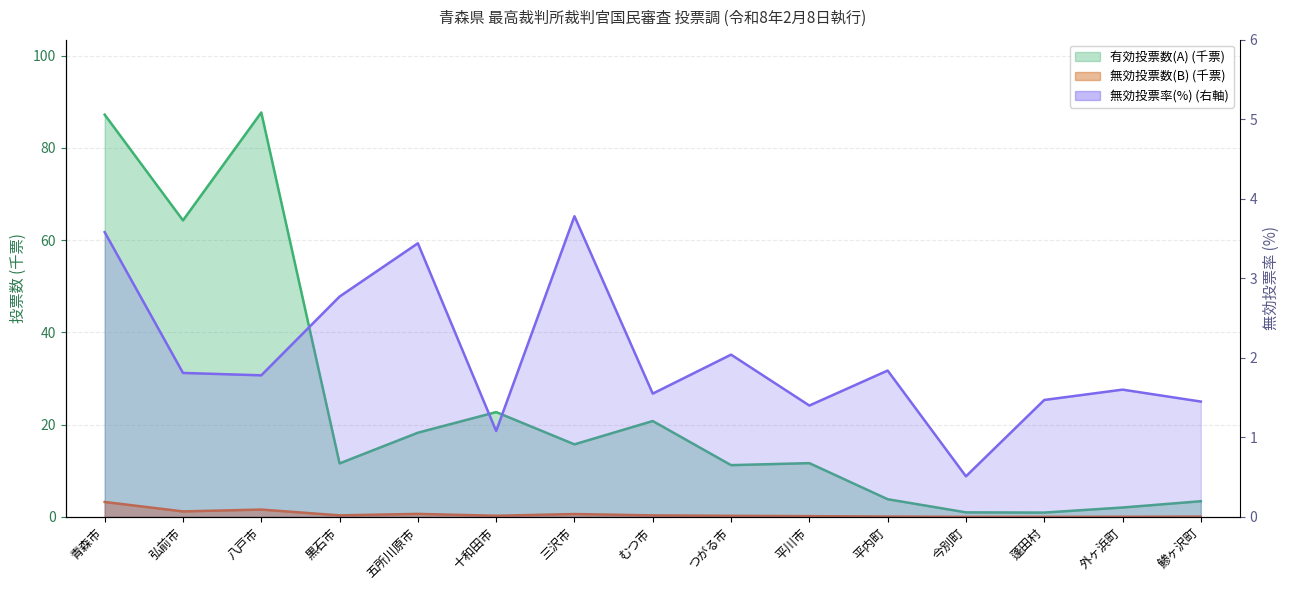

True or false: 有効投票数(A) has a value of 87.2 at 青森市.

True